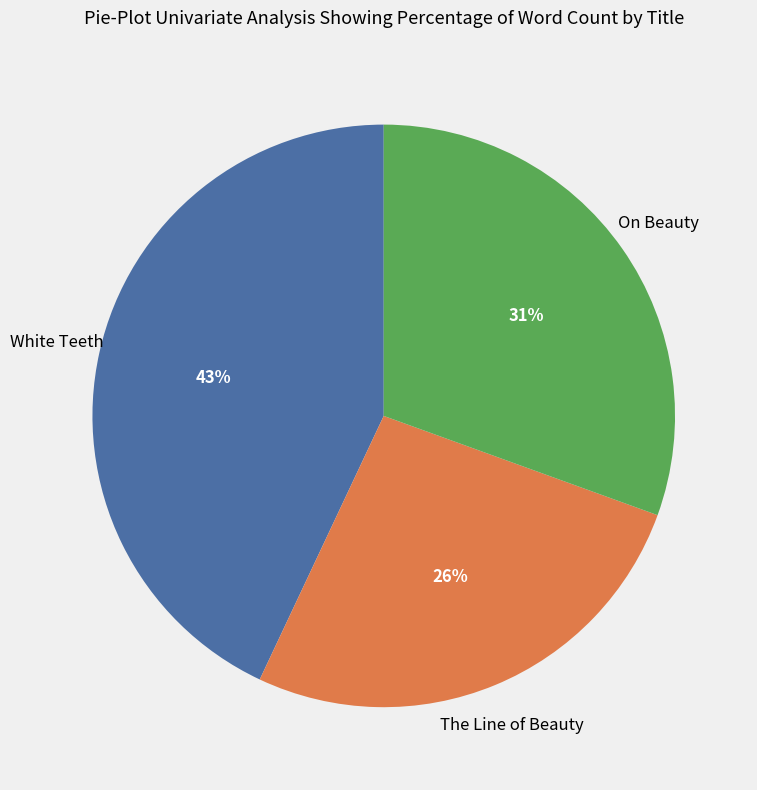

To the nearest percent, what is the difference between the largest and smallest slice percentages?

17%